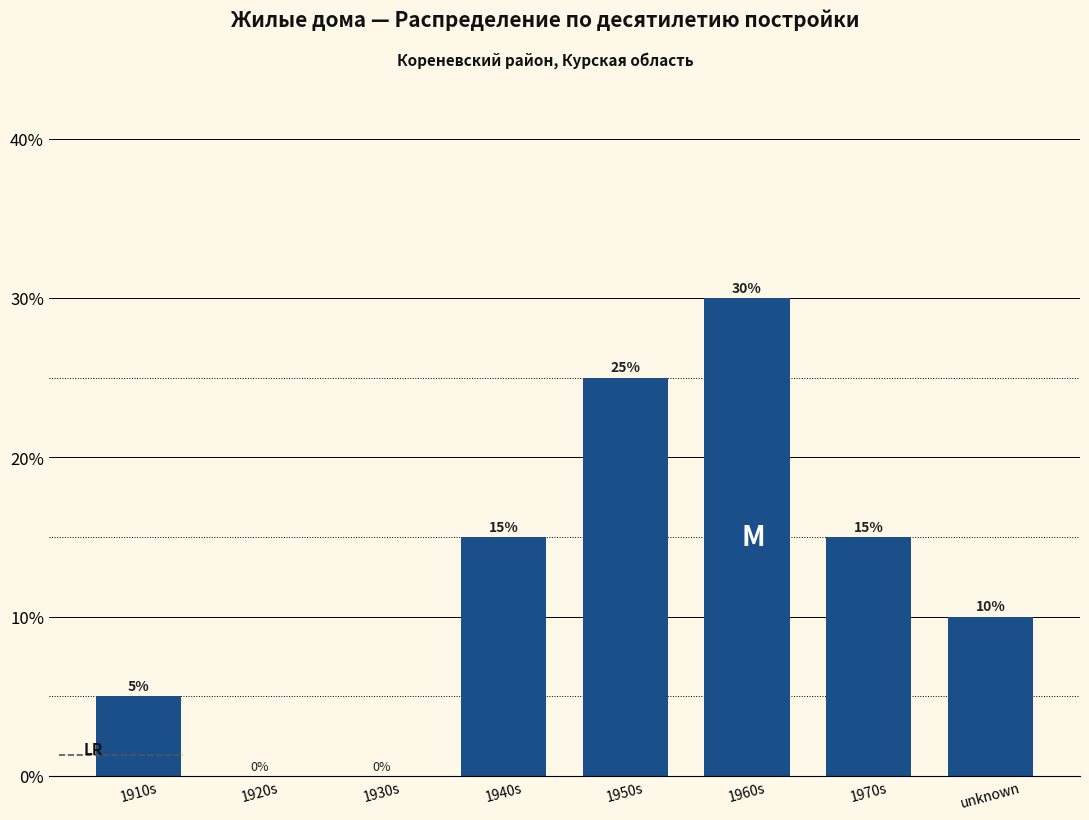

Are the bars horizontal?

No